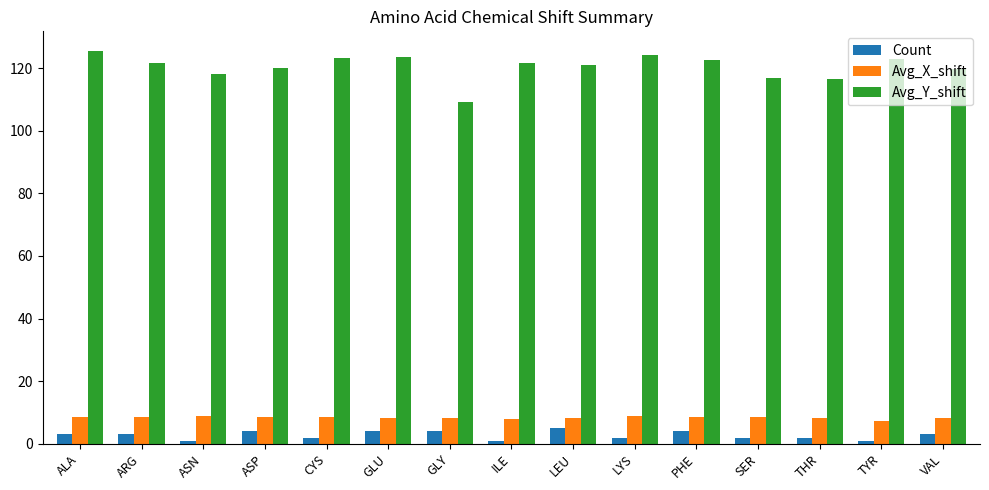

What is the difference between the second highest and second lowest values in the Avg_Y_shift series?

7.7